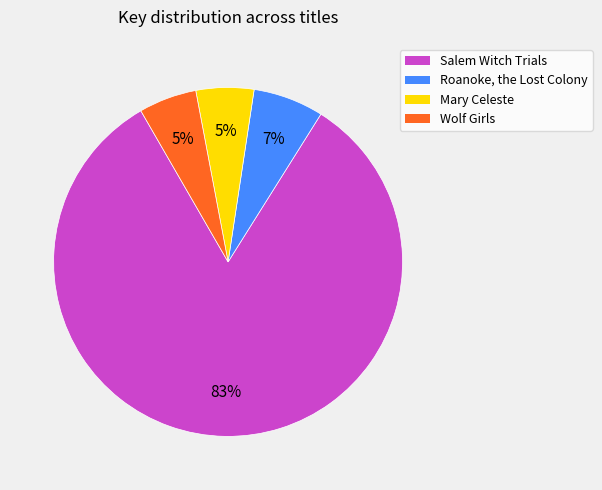

Does Salem Witch Trials account for over 50% of the chart?

Yes